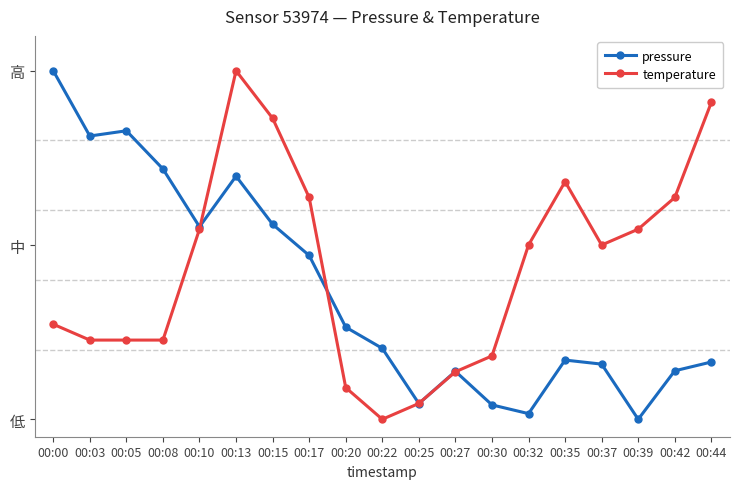

Between 00:42 and 00:44, which is larger?

00:44